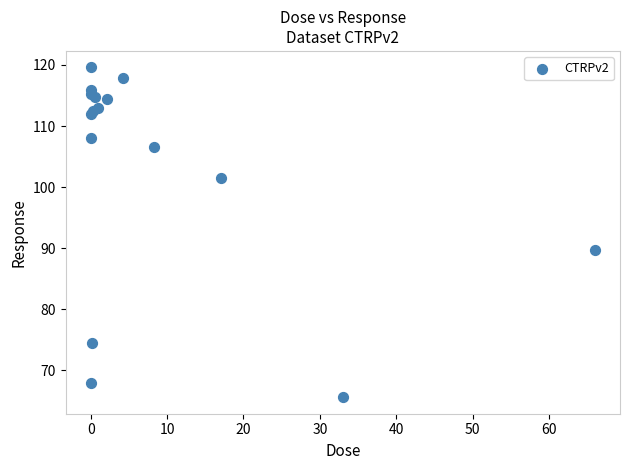

What Y value in the scatter plot is closest to 92?

89.7